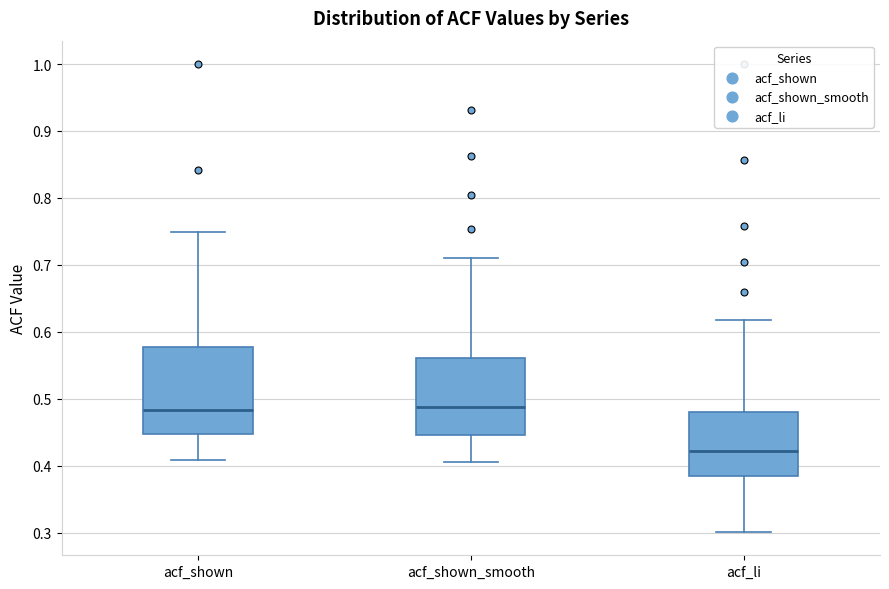

Comparing the boxes themselves (not the whiskers), which one is the tallest?

acf_shown